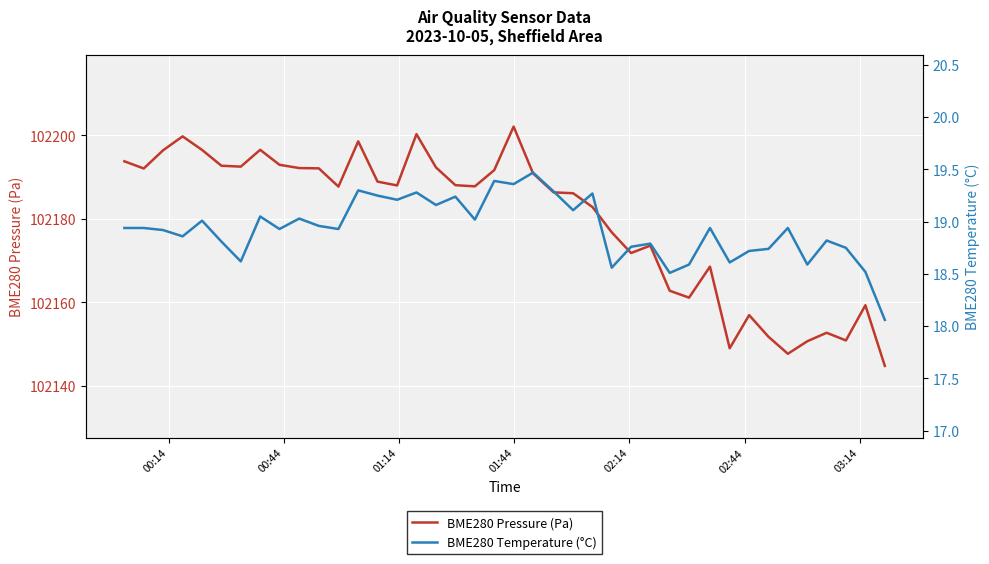

What is the highest value of the BME280 Pressure (Pa) series?

102202.1